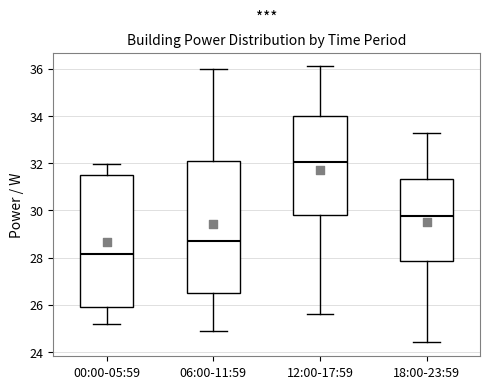

Which box has the highest median line?

12:00-17:59